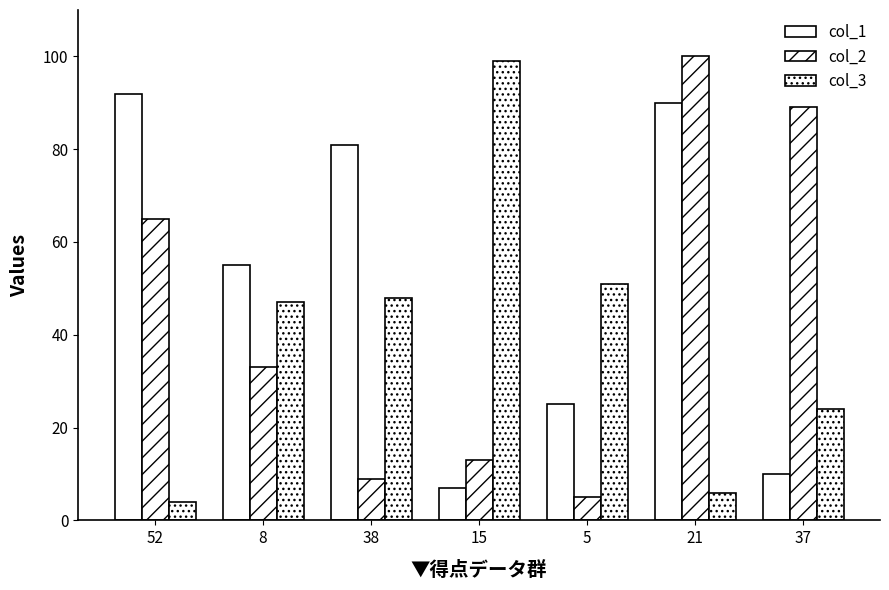

At which category is the sum across all series the highest?

21